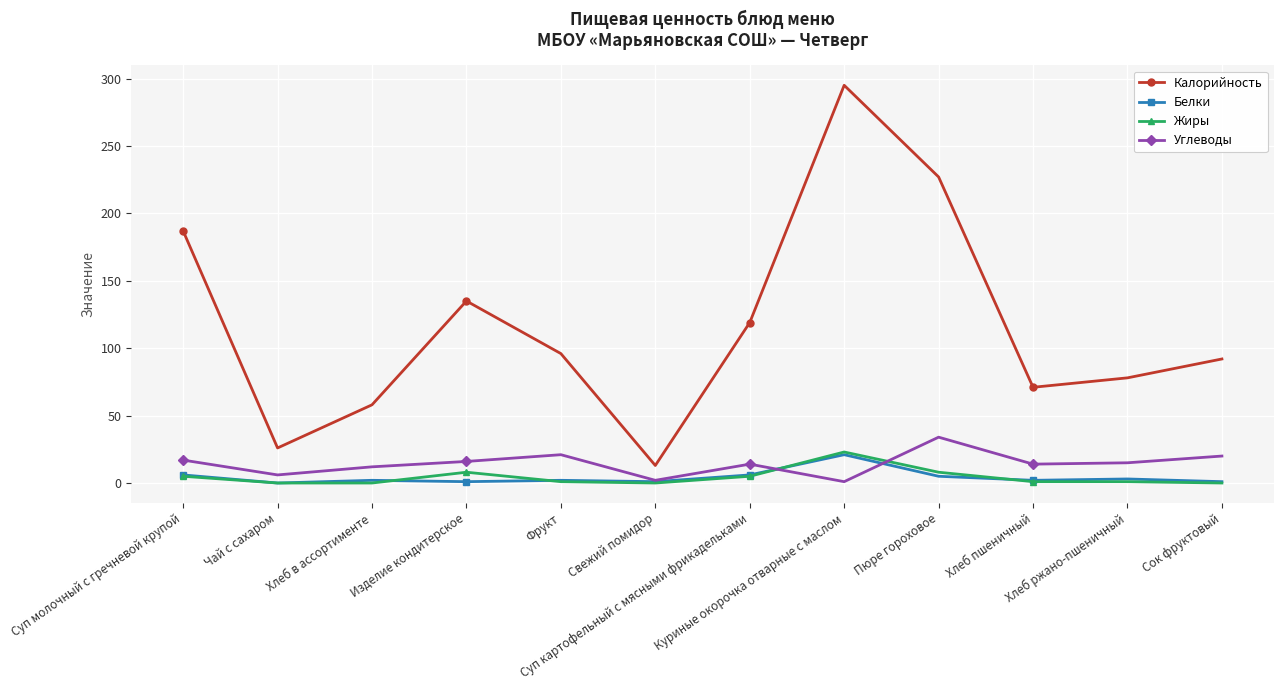

The Белки series shows 5 at Пюре гороховое. True or false?

True